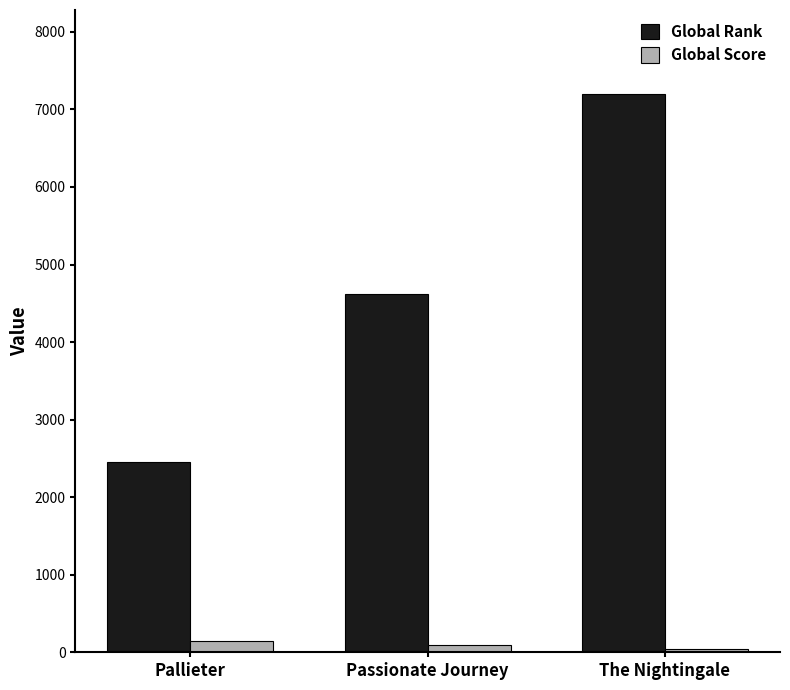

What is the maximum value for Global Rank?

7202